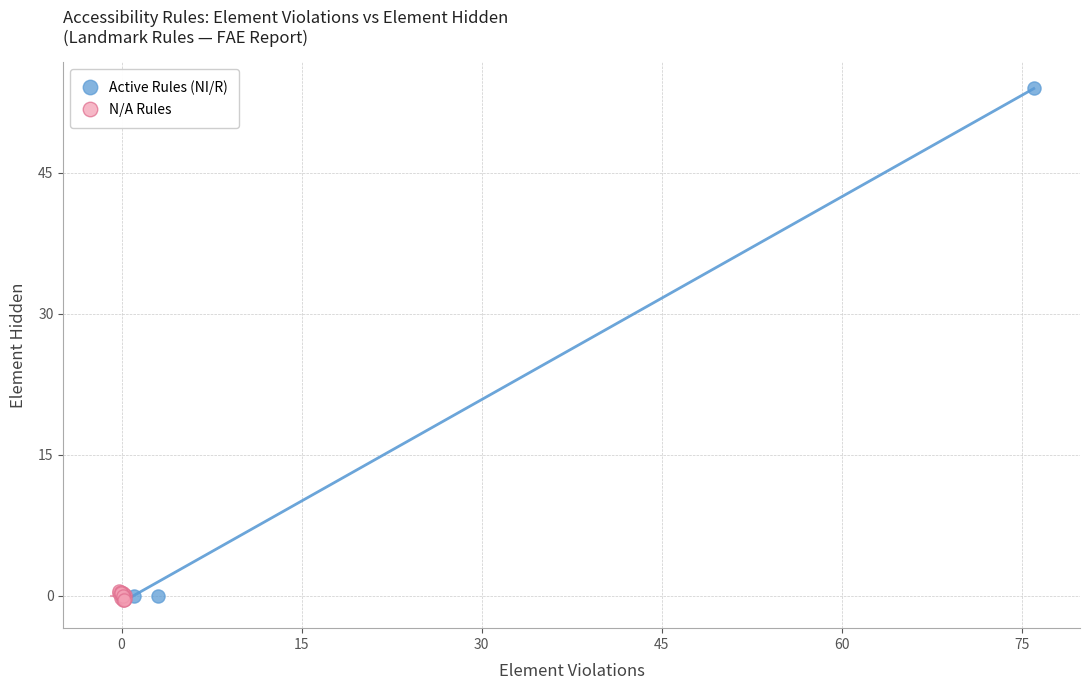

Which series has the largest Y range (max minus min)?

Active Rules (NI/R)